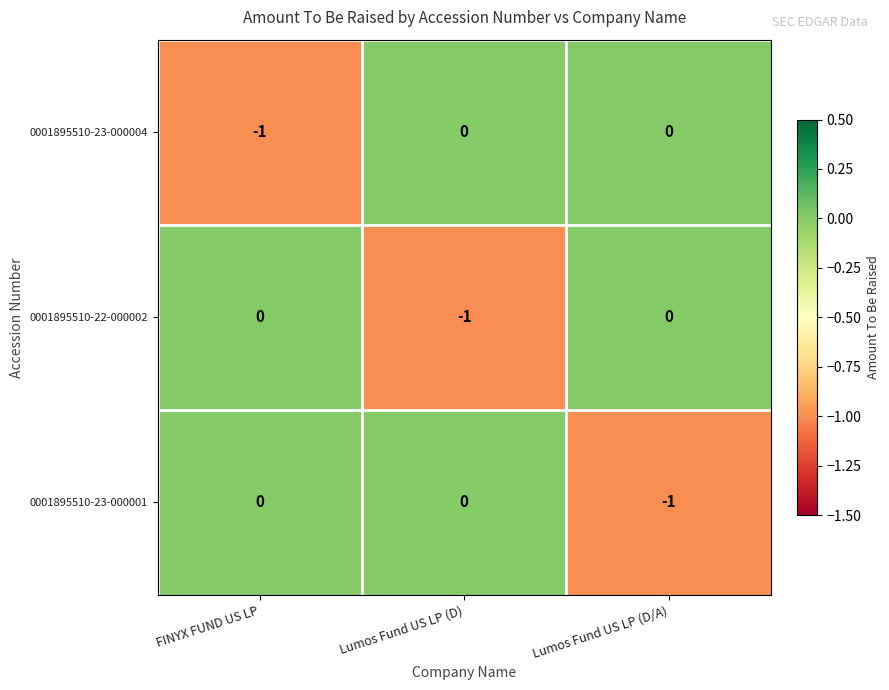

Is it true that 0001895510-23-000004 equals -1 at FINYX FUND US LP?

True